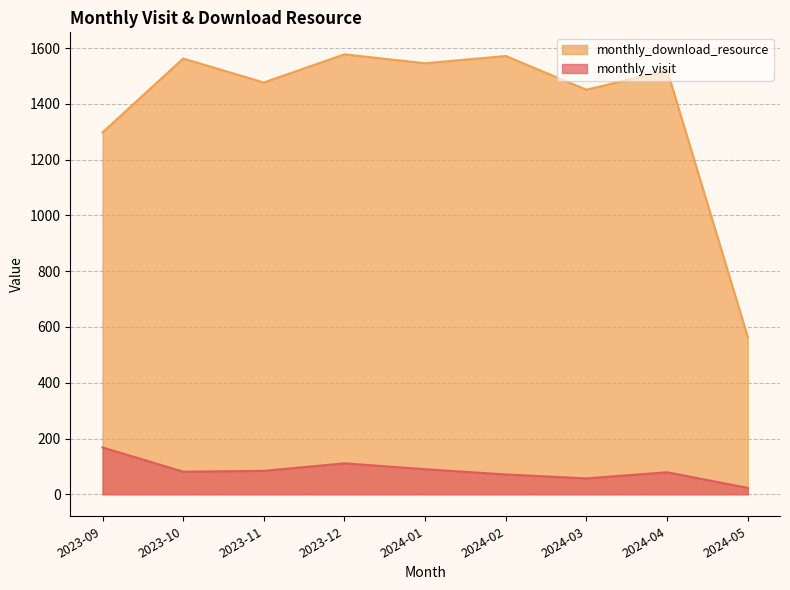

Which series changed the most between 2023-11 and 2023-12?

monthly_download_resource